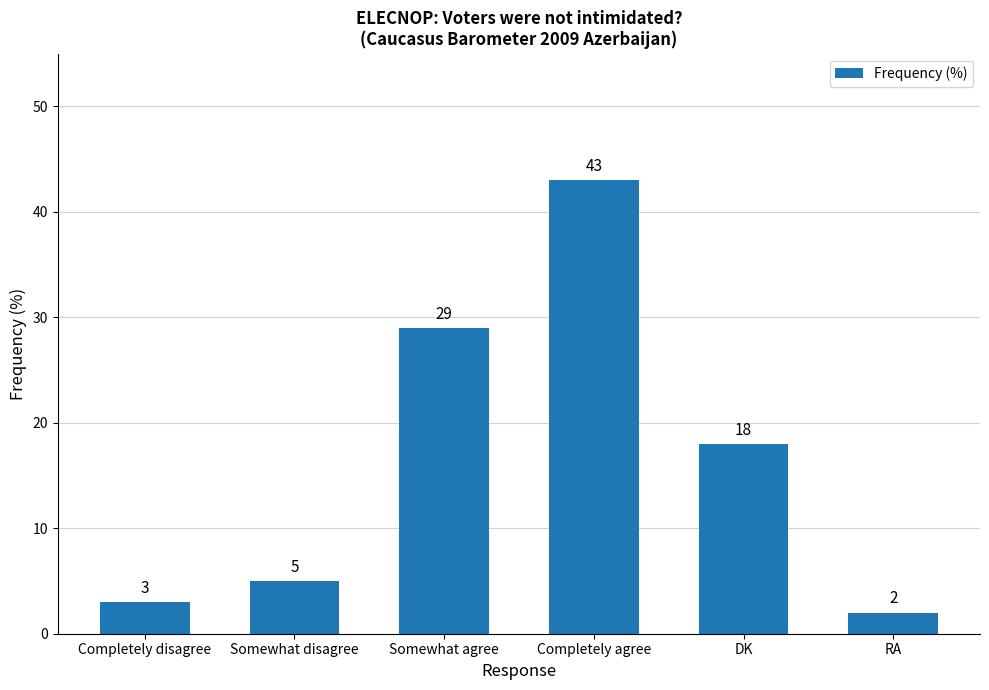

The chart shows a value of 2 at RA. True or false?

True